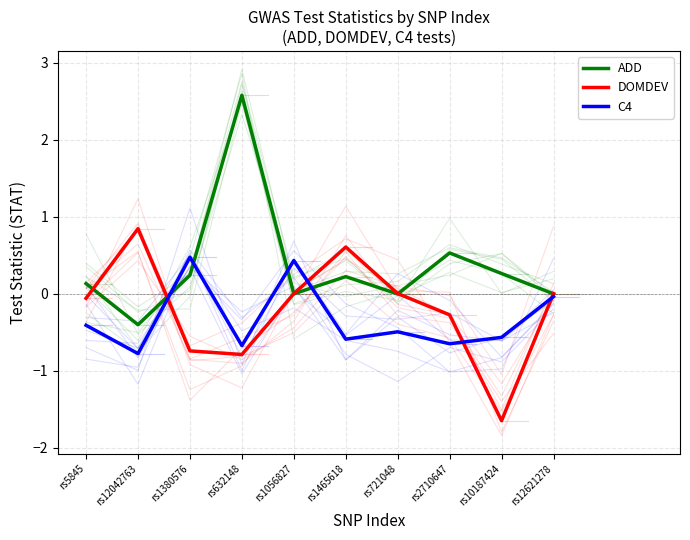

Is it true that C4 equals -0.6 at rs1465618?

True